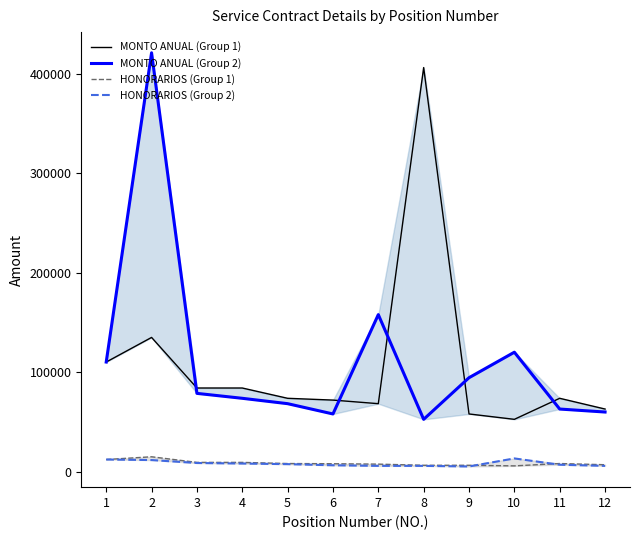

The value of MONTO ANUAL (Group 2) at 8 is 19219. True or false?

False